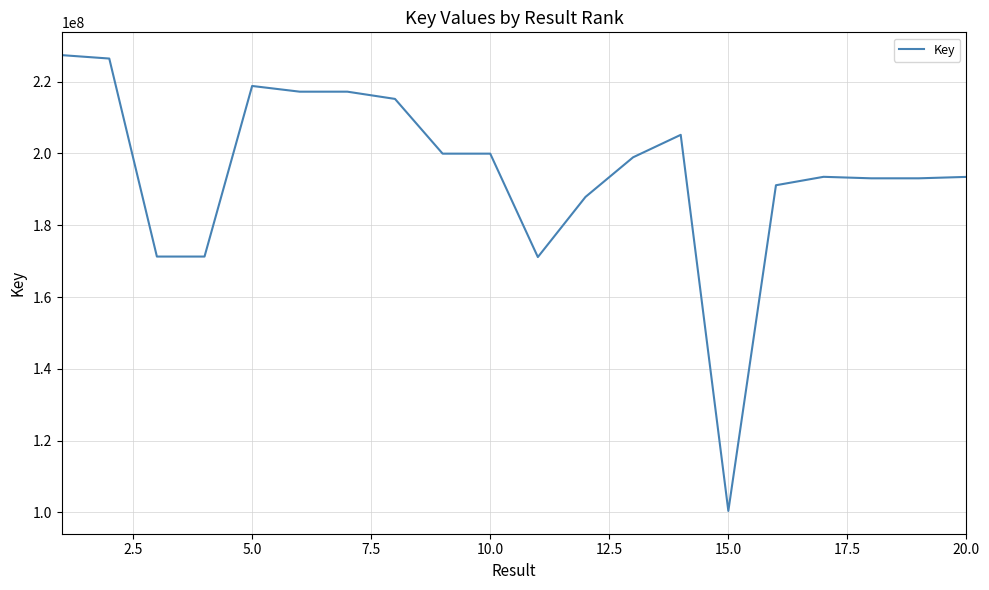

What is the maximum value shown in the chart?

227410593